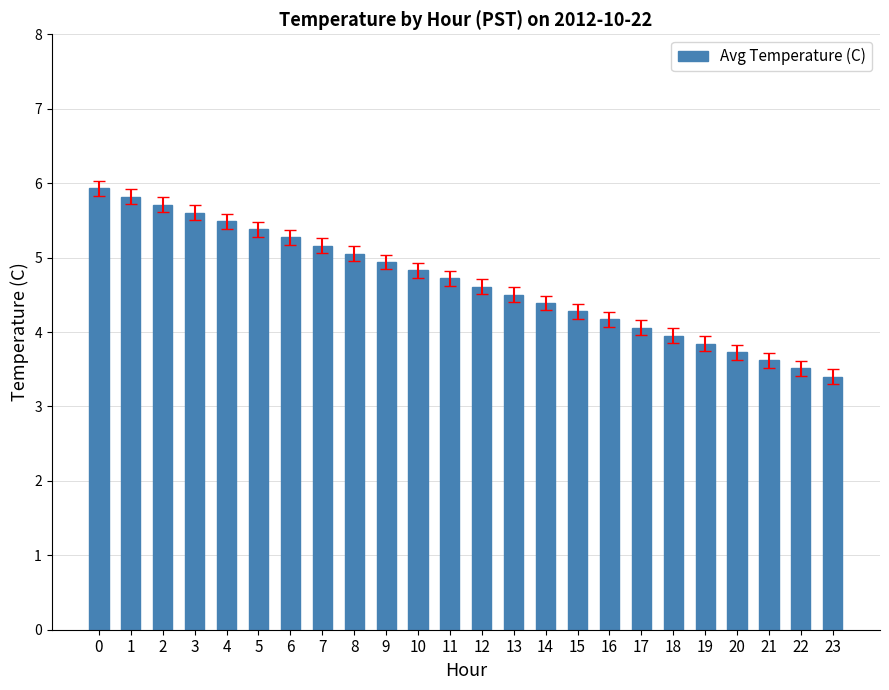

What is the value of the 20th bar from the left?

3.8